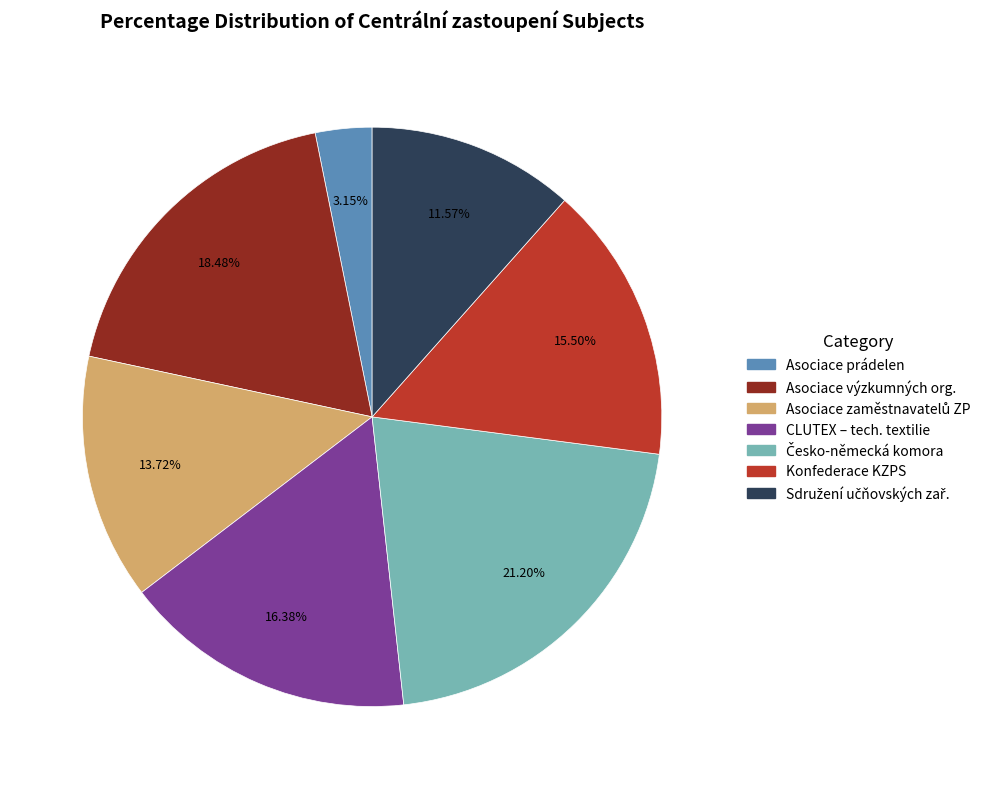

Is there a majority slice in this chart?

No